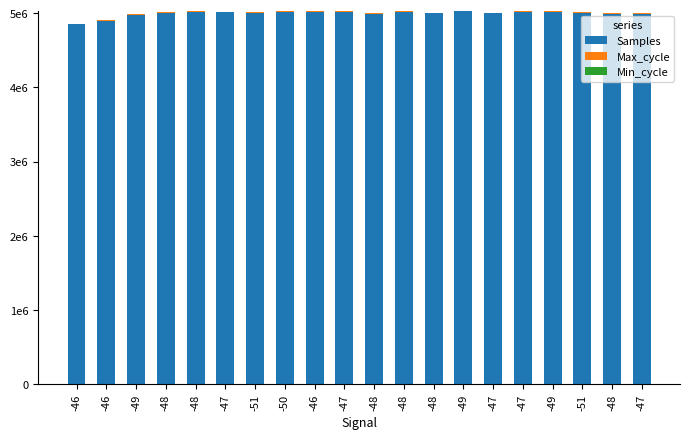

At which label is Max_cycle closest to 8215?

-49